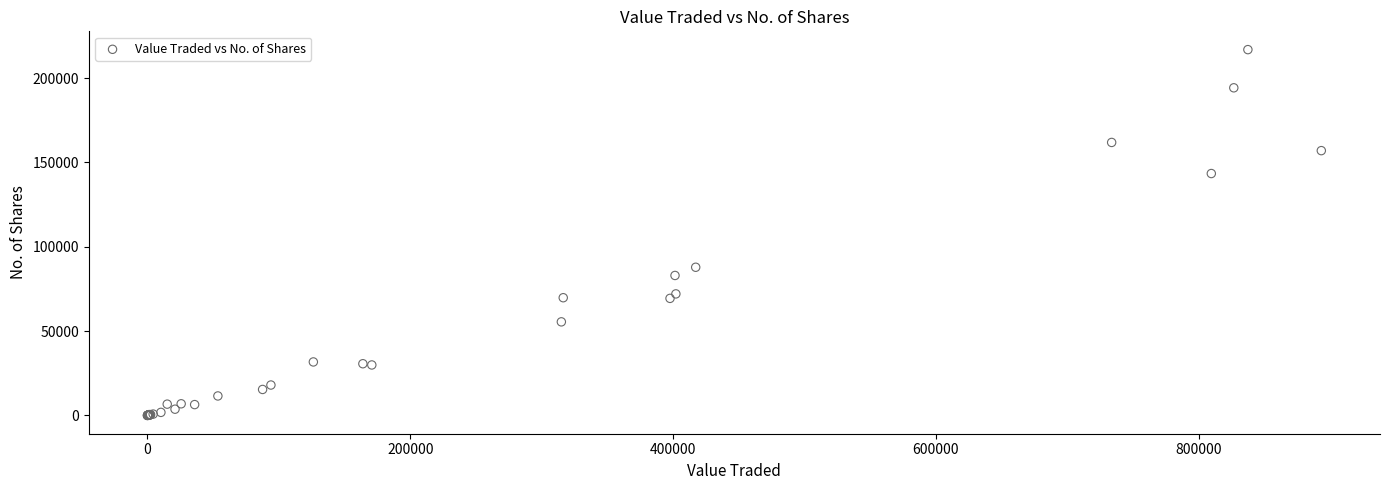

What Y value in the scatter plot is closest to 108420?

87834